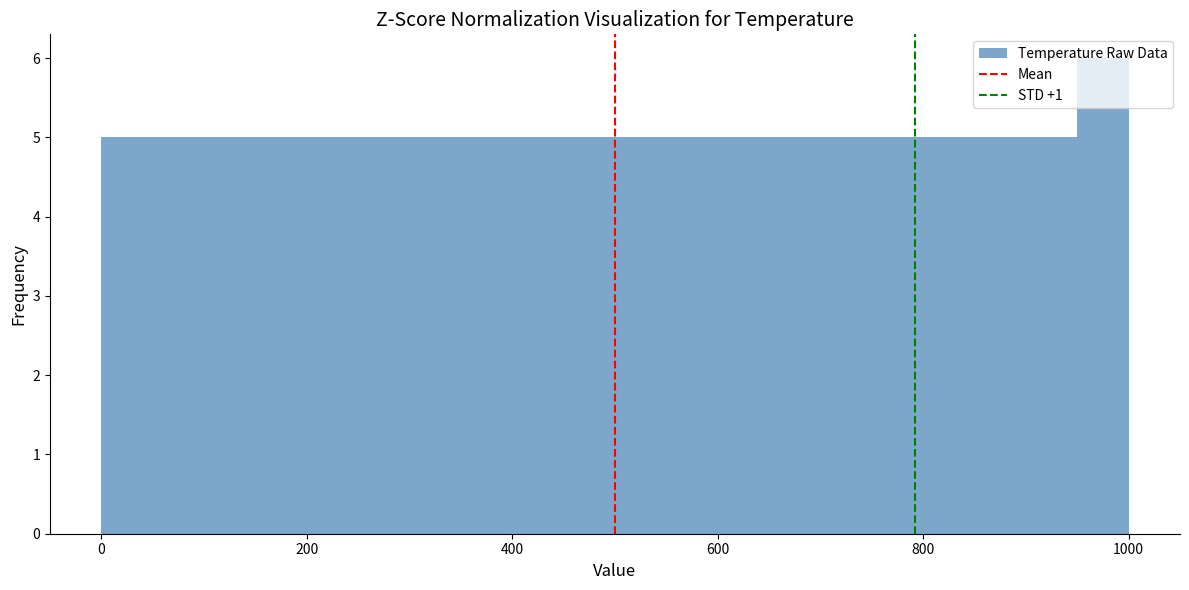

Read against the x-axis, roughly where is the centre of the tallest bar?

980